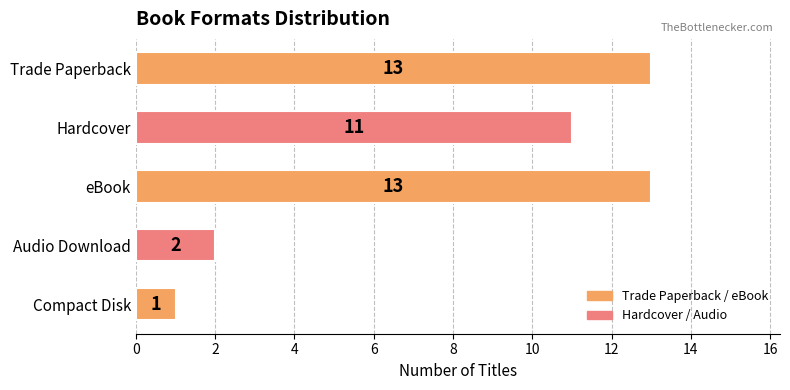

The value at Trade Paperback is 4. True or false?

False